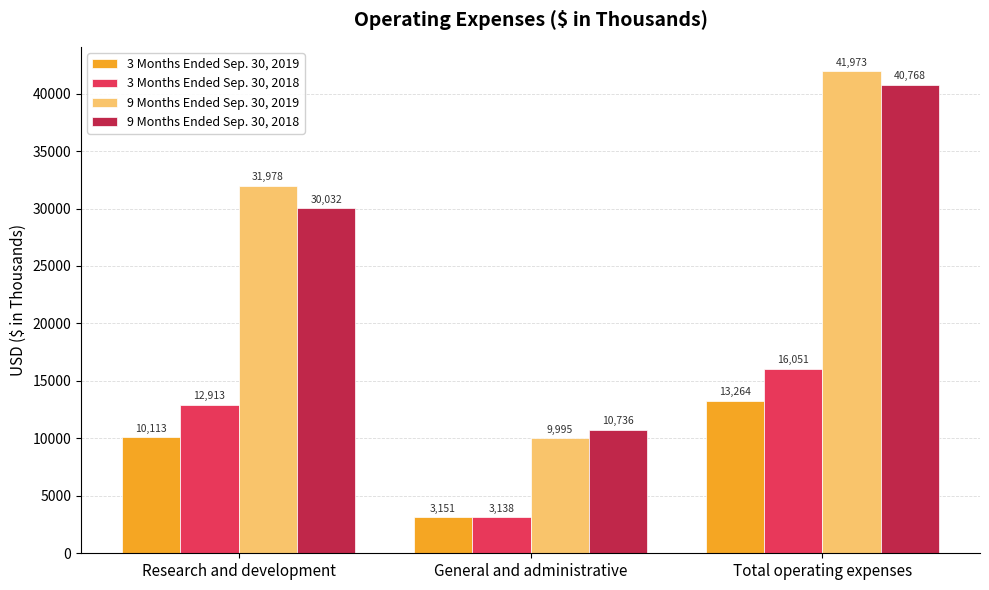

What is the label of the 3rd bar from the right?

Research and development